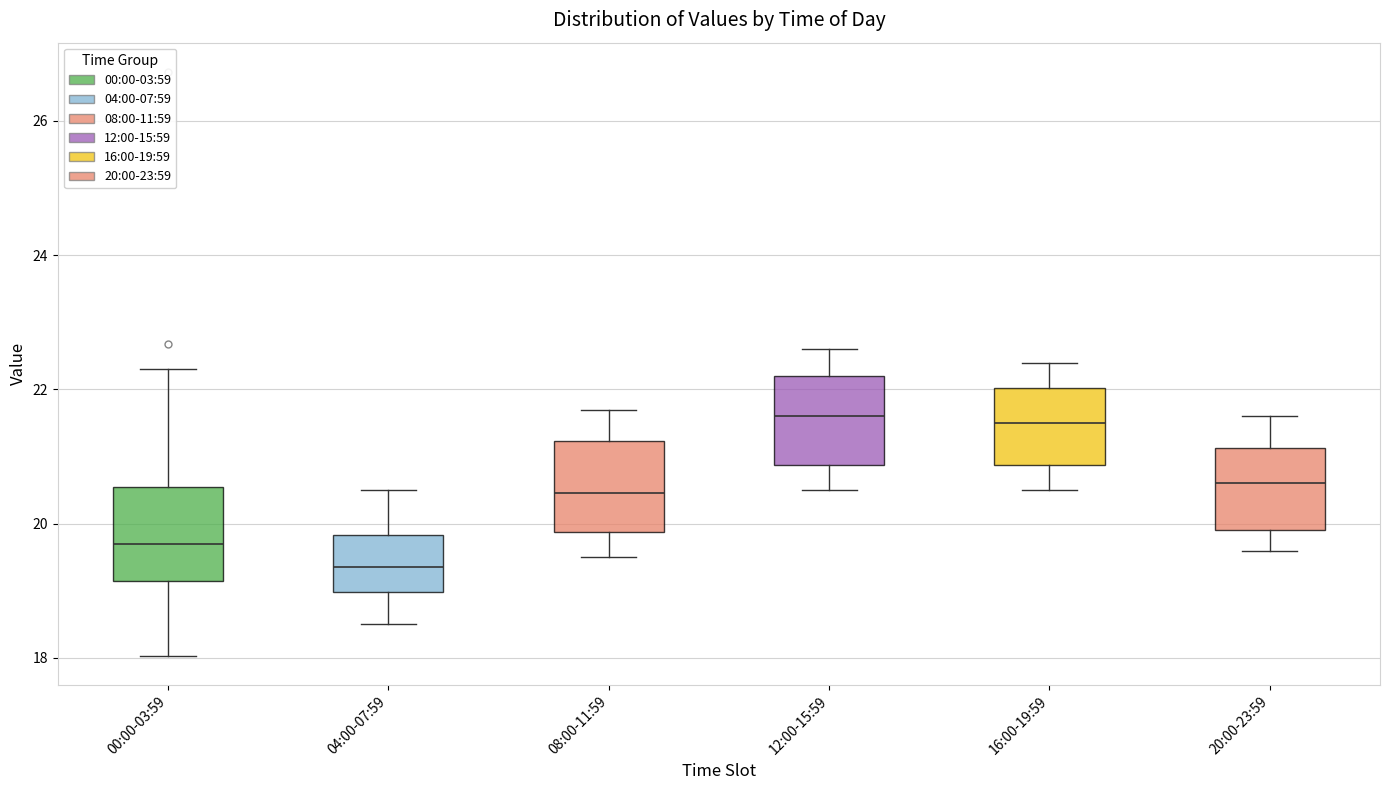

Where is the upper edge of the box for 16:00-19:59 on the y-axis? The values are not printed on the chart, so give them approximately, as read against the axis.

22.0